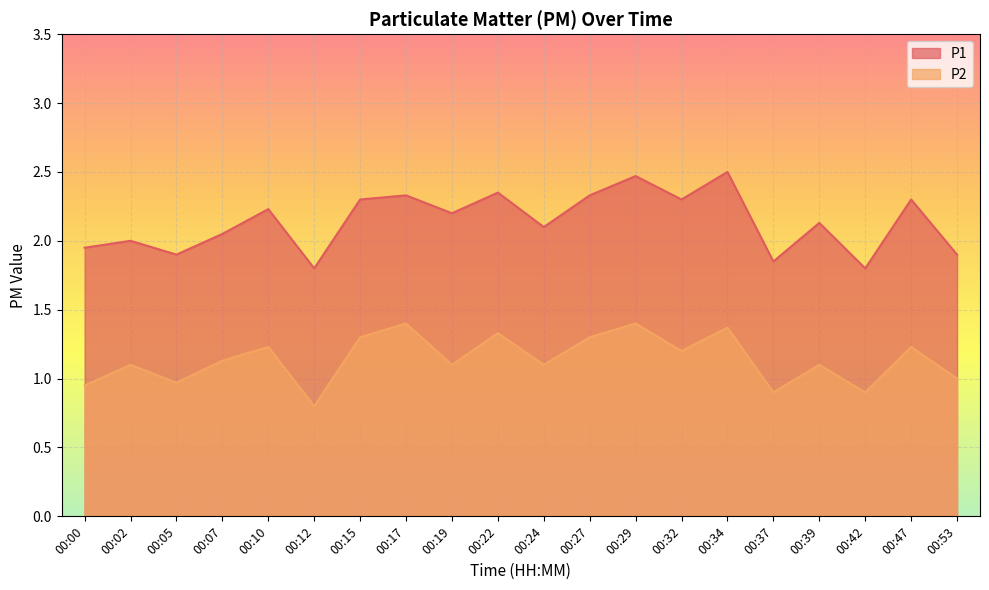

The value of P1 at 00:24 is 3.7. True or false?

False